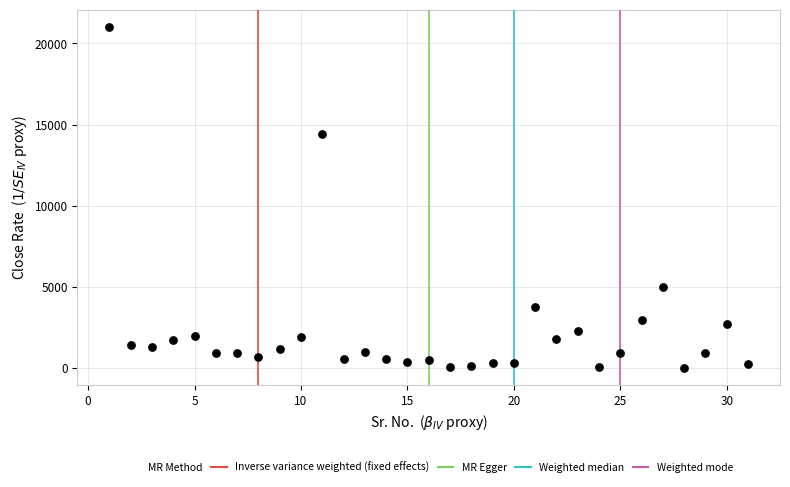

What is the range of Y values (max minus min)?

20999.0